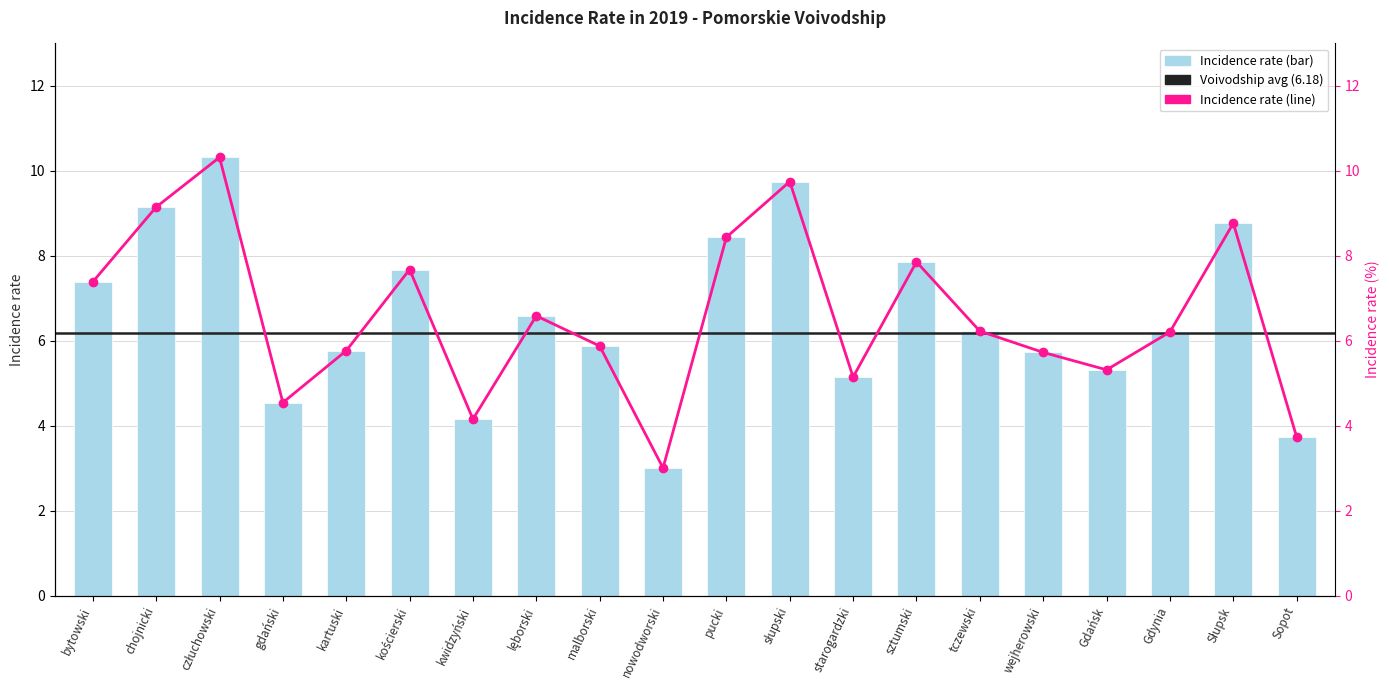

Which label corresponds to the largest value in the chart?

człuchowski